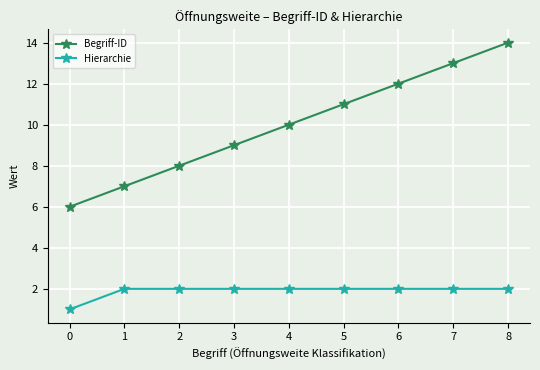

What is the total value across all series at 6?

14